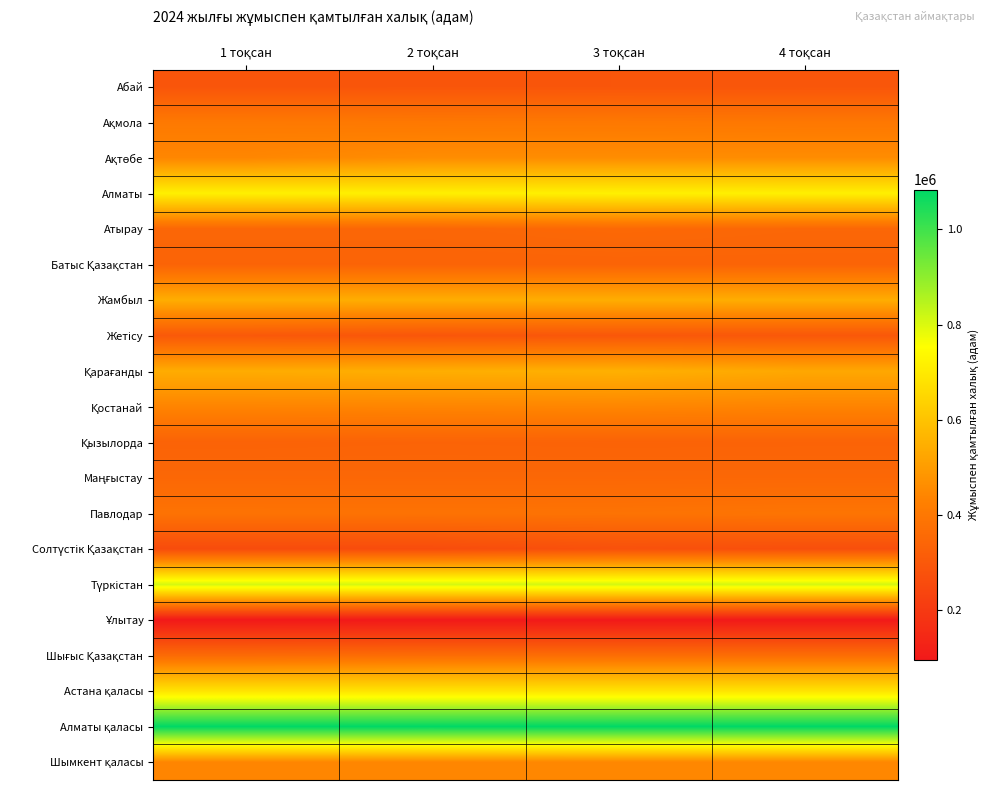

Rank the series by their maximum value, from lowest to highest.

Ұлытау, Солтүстік Қазақстан, Абай, Жетісу, Қызылорда, Батыс Қазақстан, Маңғыстау, Атырау, Шығыс Қазақстан, Павлодар, Ақмола, Қостанай, Шымкент қаласы, Ақтөбе, Жамбыл, Қарағанды, Астана қаласы, Алматы, Түркістан, Алматы қаласы